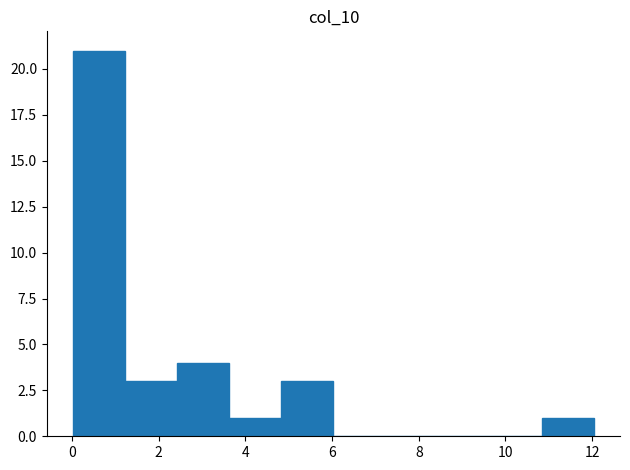

Over which range of the x-axis is the bar tallest?

0.0 to 1.2